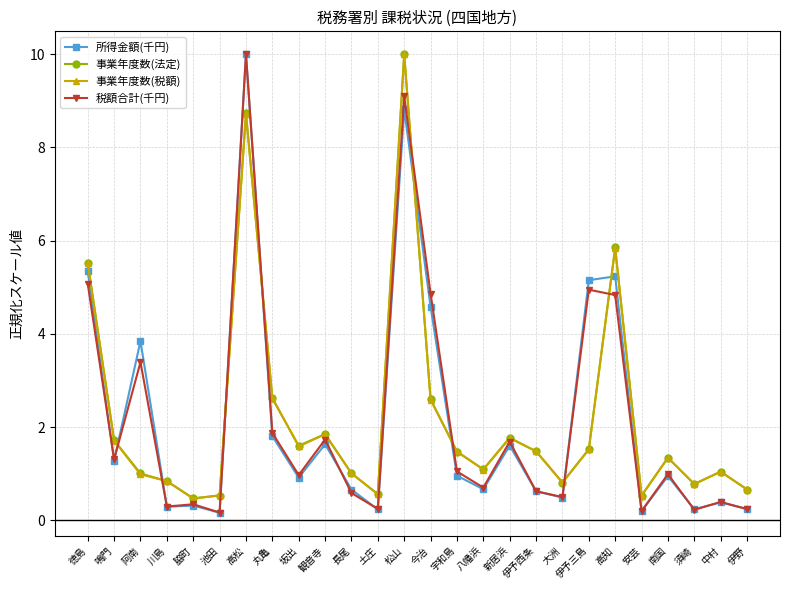

At which label does 事業年度数(法定) first exceed 1?

徳島